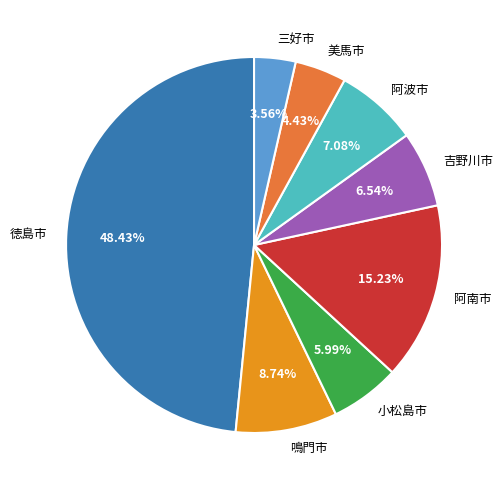

To the nearest percent, what is the difference between the 小松島市 and 吉野川市 slice percentages?

1%